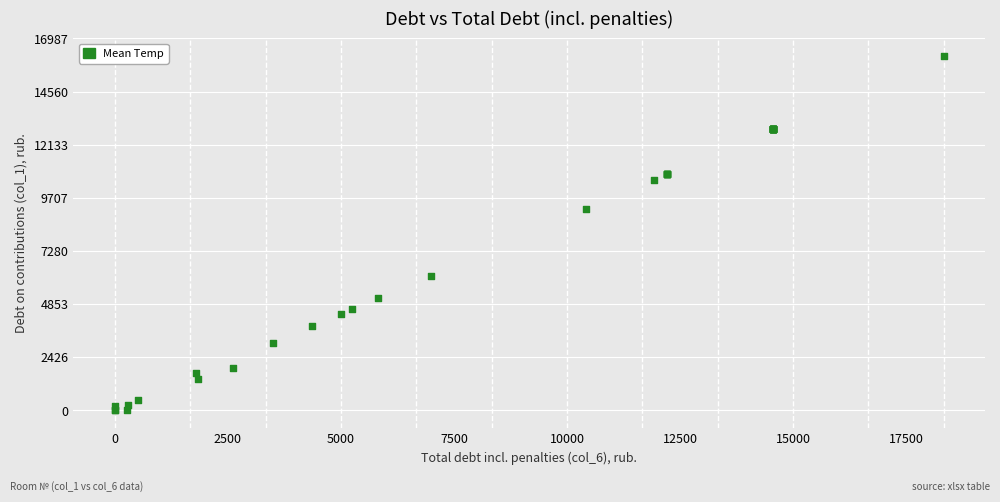

What Y value in the scatter plot is closest to 8089?

9193.4